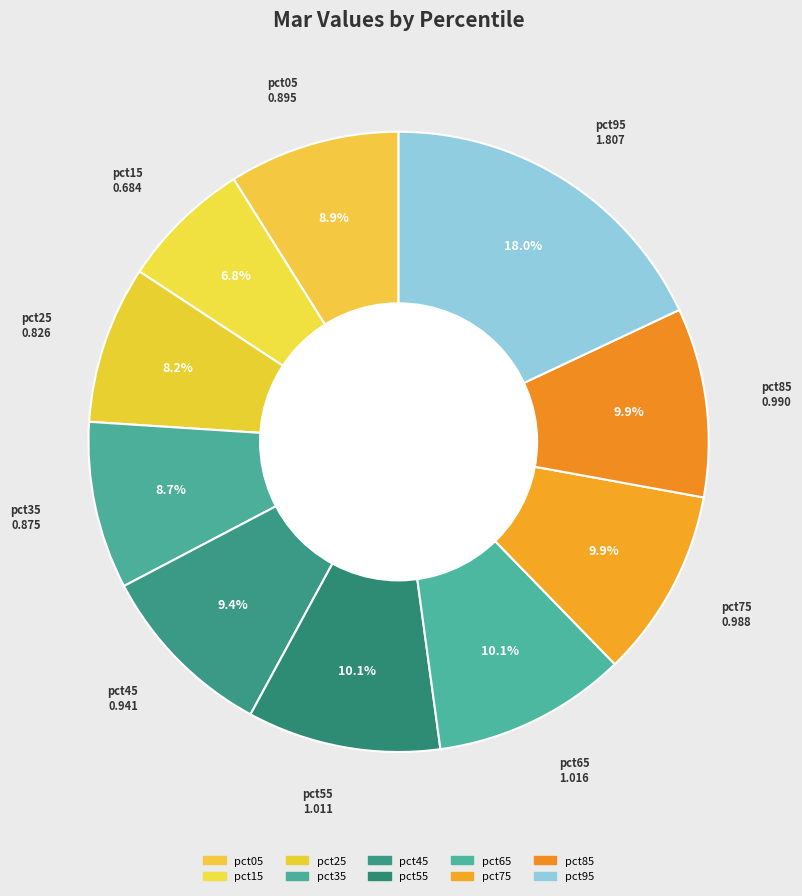

True or false: pct85 accounts for 17% of the total.

False